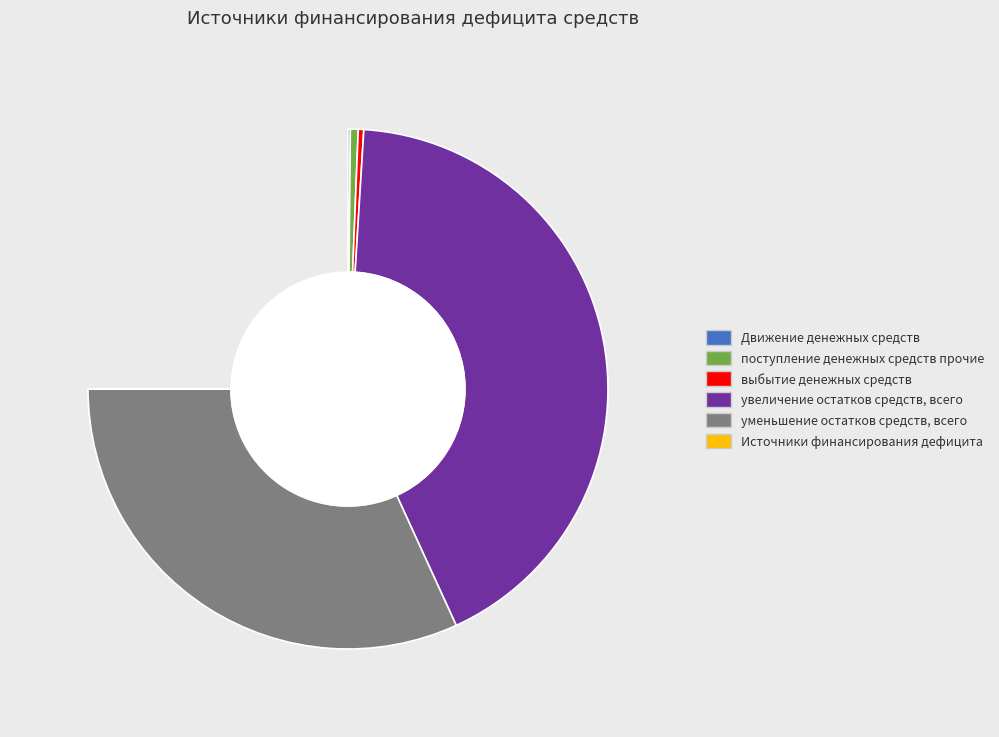

The увеличение остатков средств, всего slice represents 46% of the pie. True or false?

False